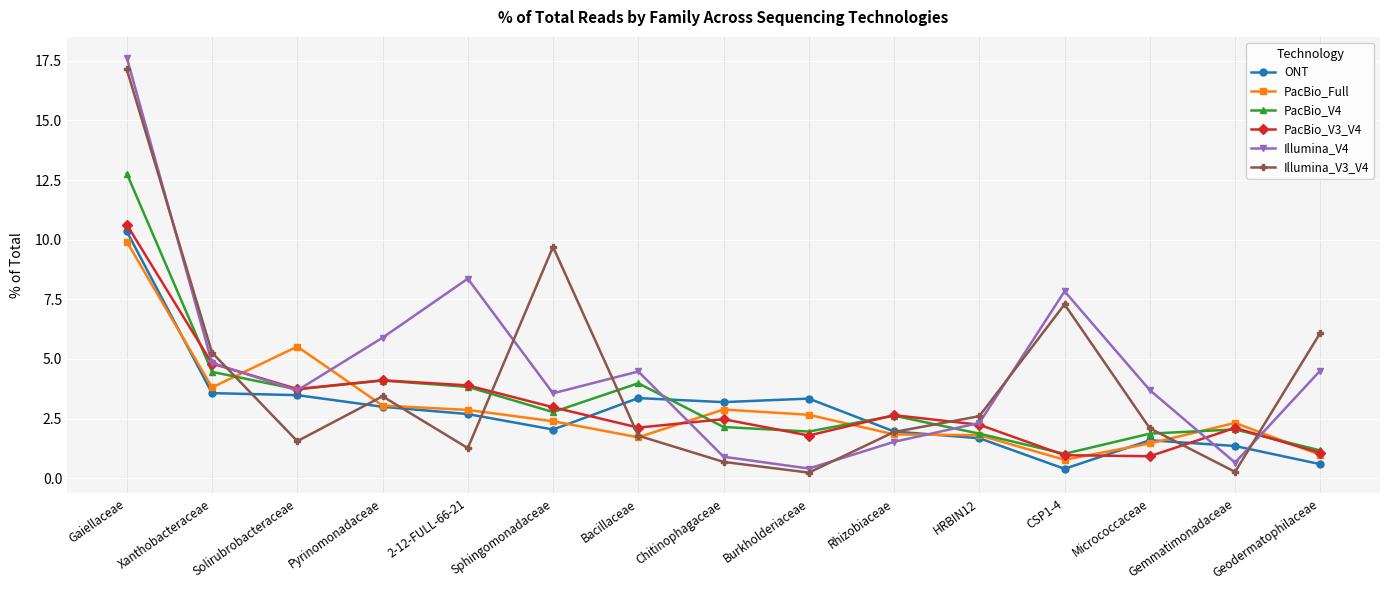

Is the value of ONT at Gaiellaceae greater than the value of PacBio_V4 at Solirubrobacteraceae?

Yes